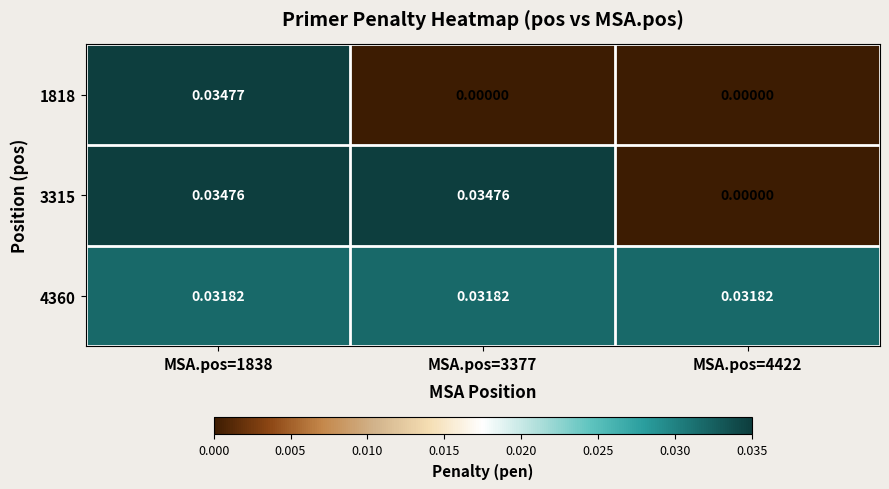

At how many categories does at least one series exceed 0?

3